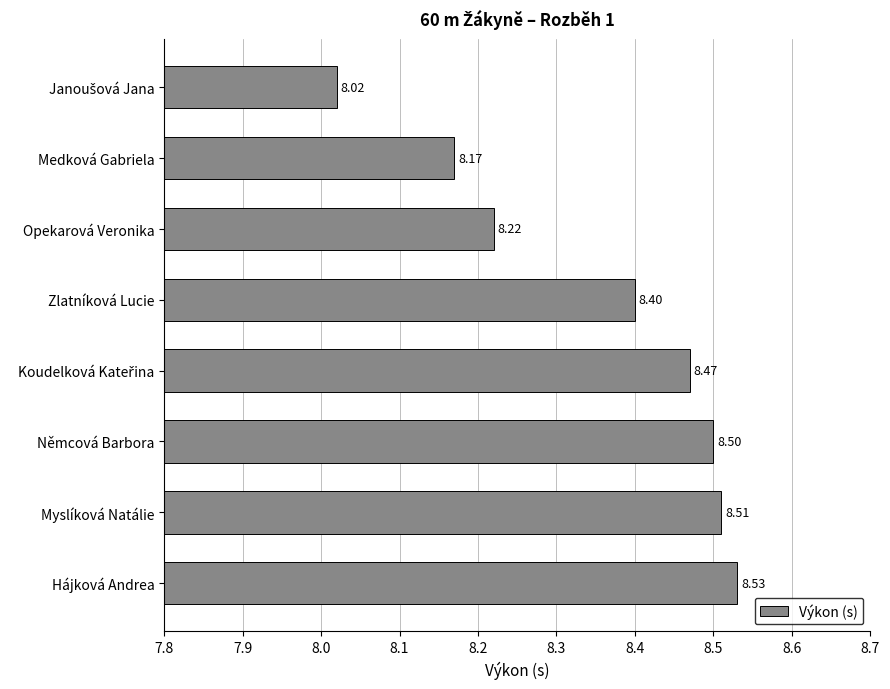

Which category has the highest value across all series?

Hájková Andrea